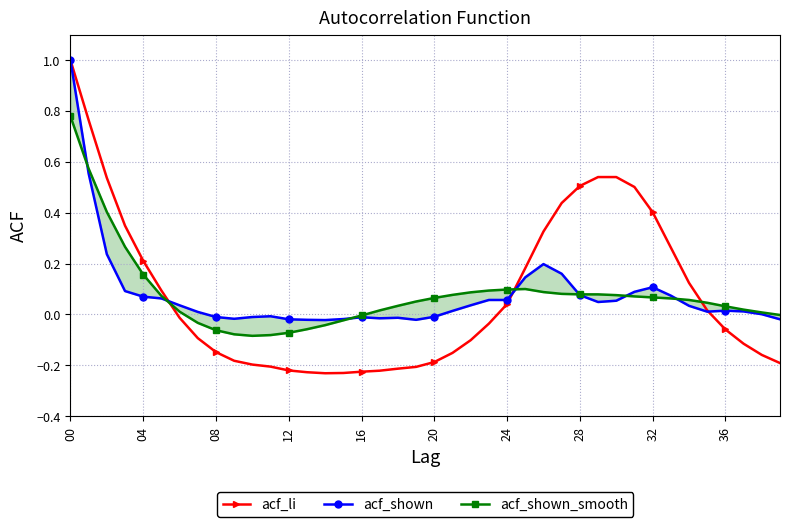

At which label does acf_shown reach its peak?

00